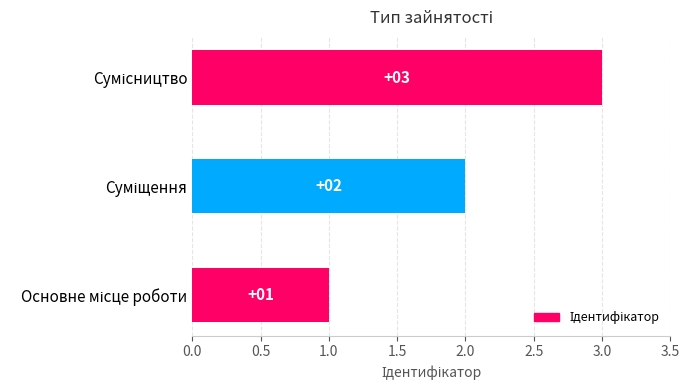

Count the number of categories in the chart.

3